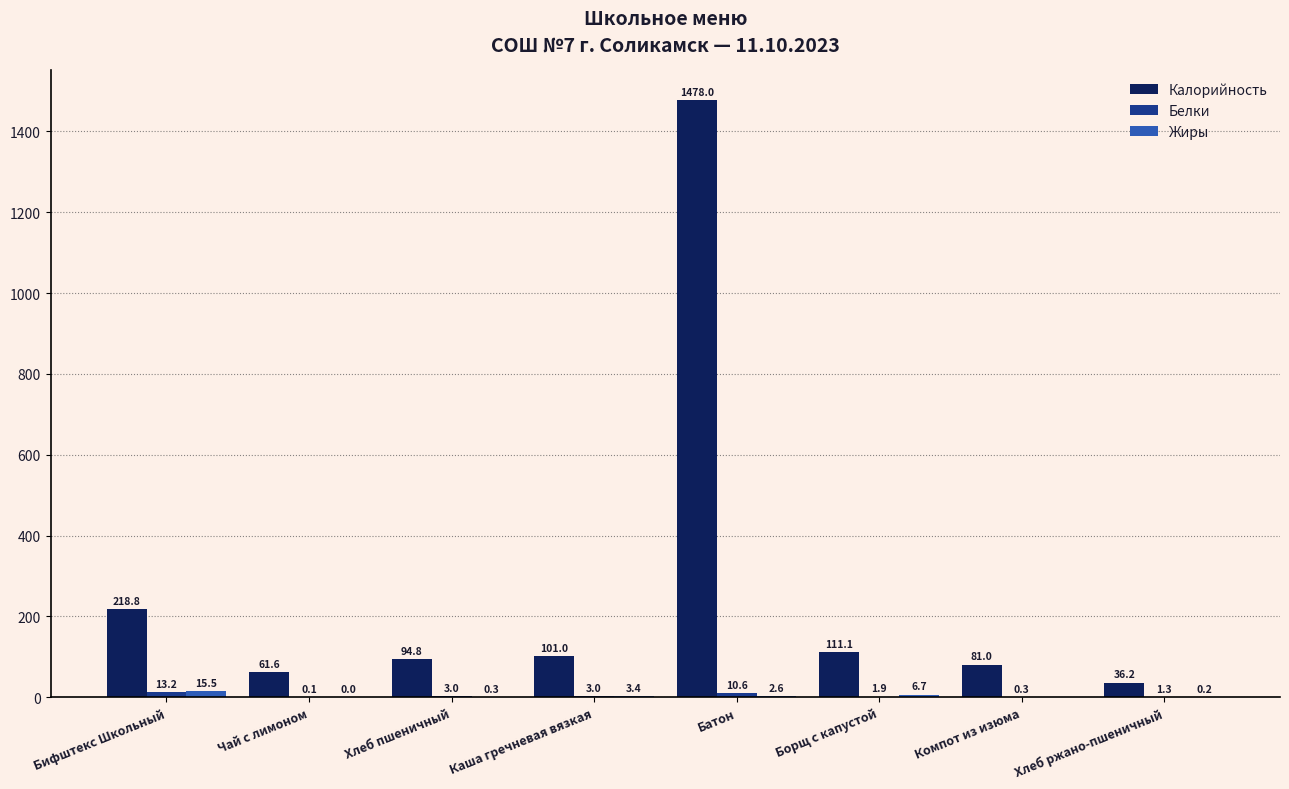

Between Чай с лимоном and Хлеб ржано-пшеничный, which series saw the biggest shift?

Калорийность